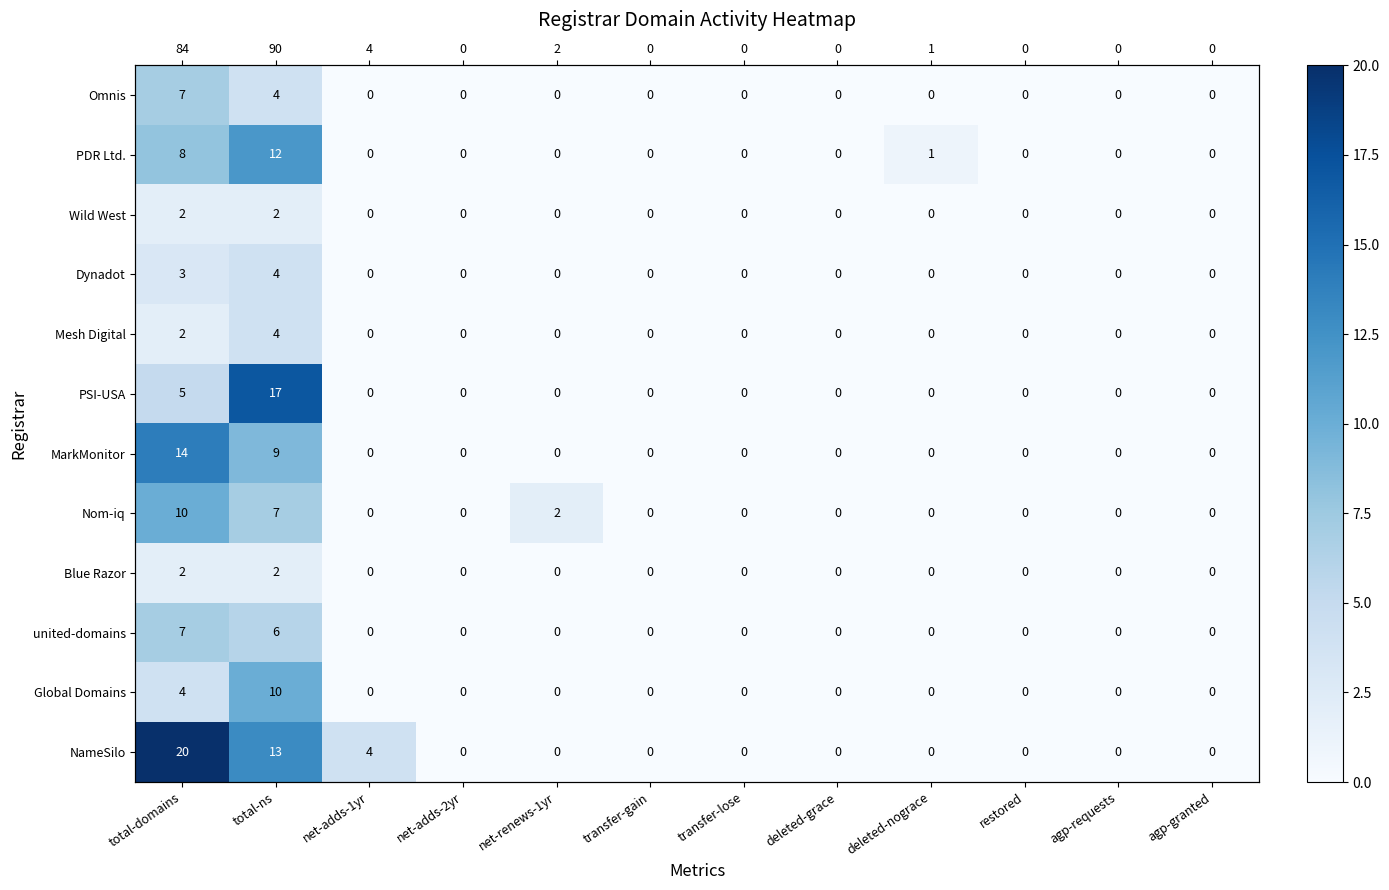

Is the value of Global Domains at total-domains greater than the value of NameSilo at net-renews-1yr?

Yes